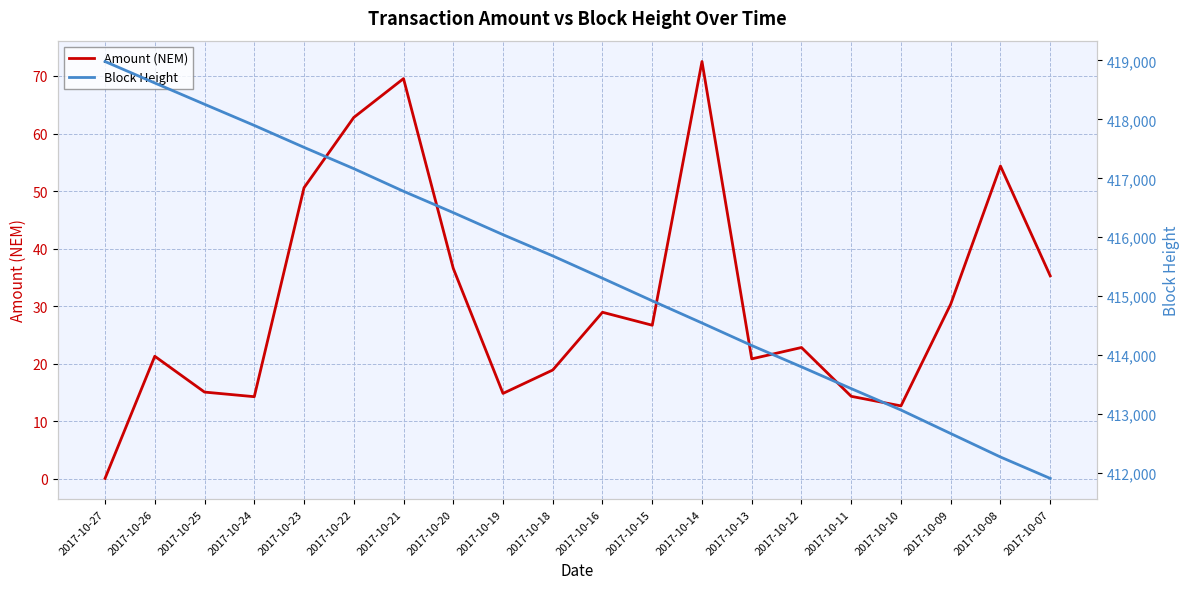

What is the sum of all Amount (NEM) values?

622.8